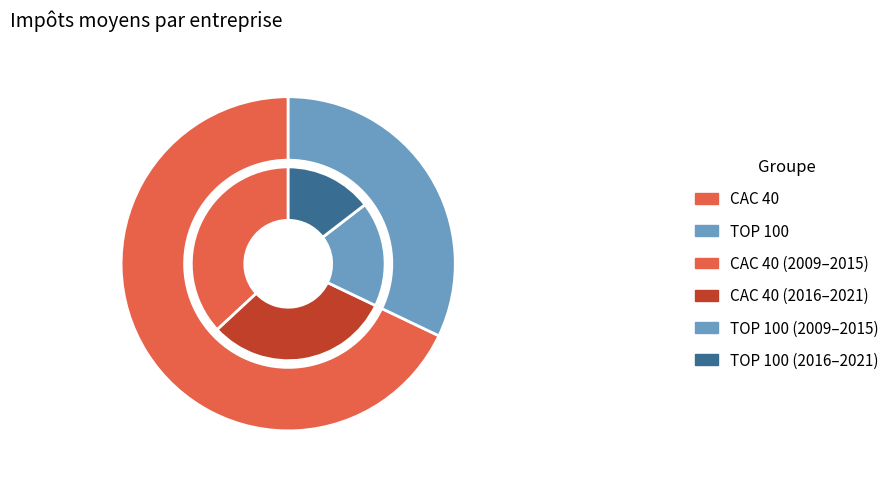

Which slice is the smallest?

2016